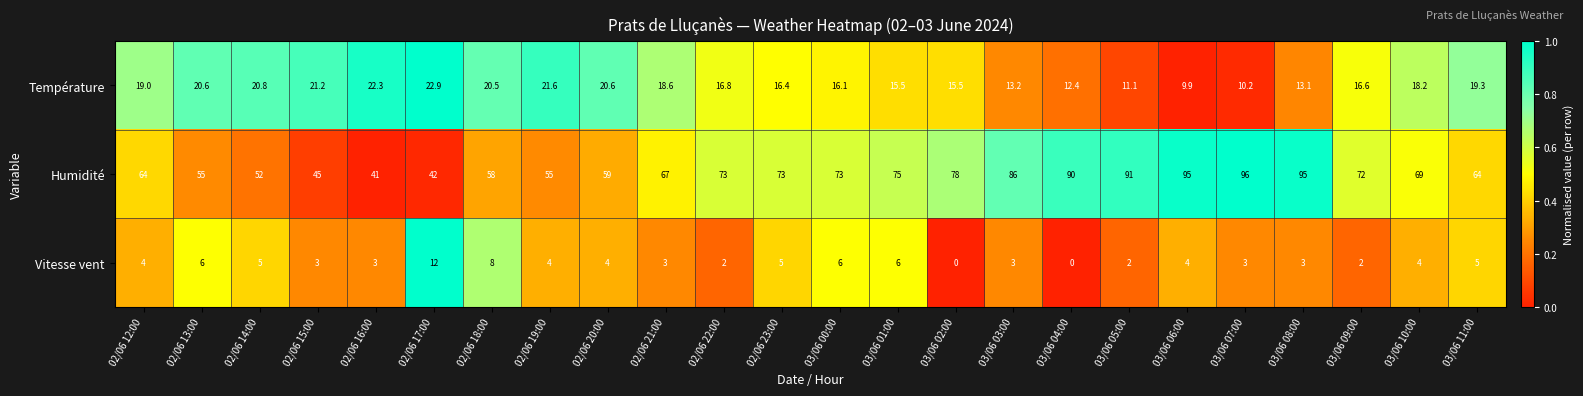

True or false: Température has a value of 13.2 at 03/06 03:00.

True